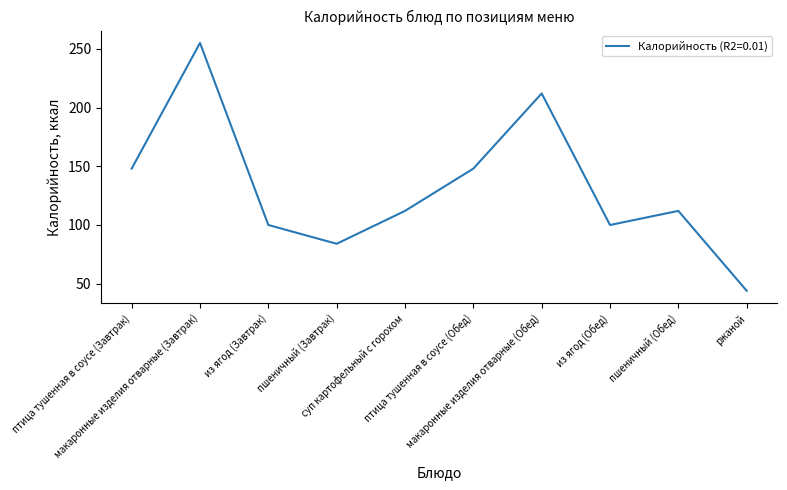

Is it true that the value at пшеничный (Обед) is 112?

True